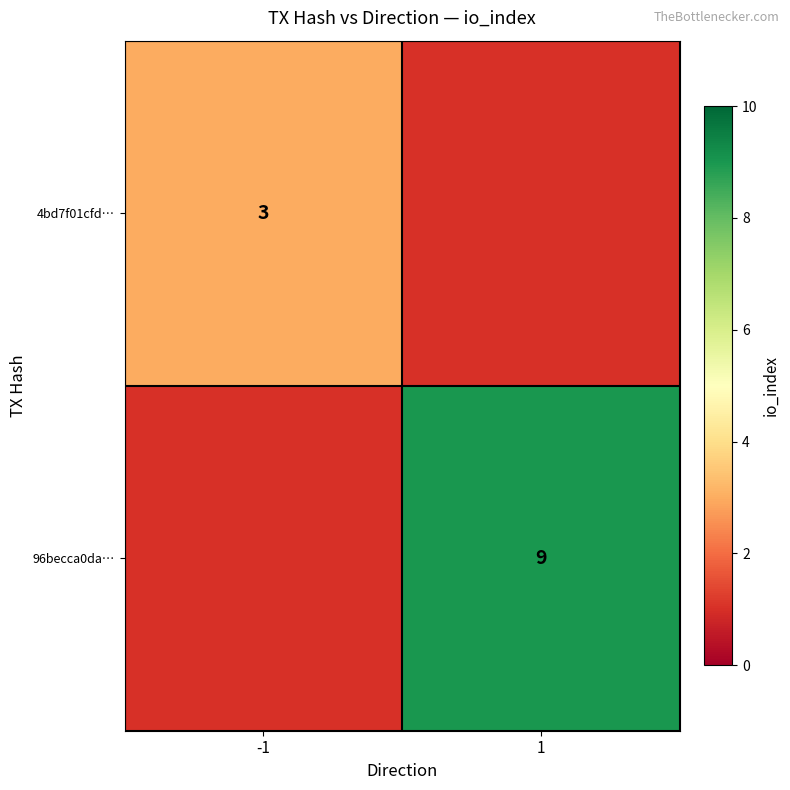

How many series are shown in this chart?

2